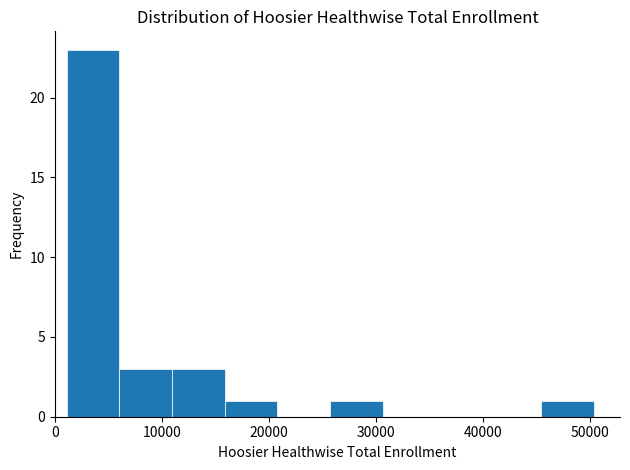

Which range on the x-axis has the tallest bar?

1000 to 6000